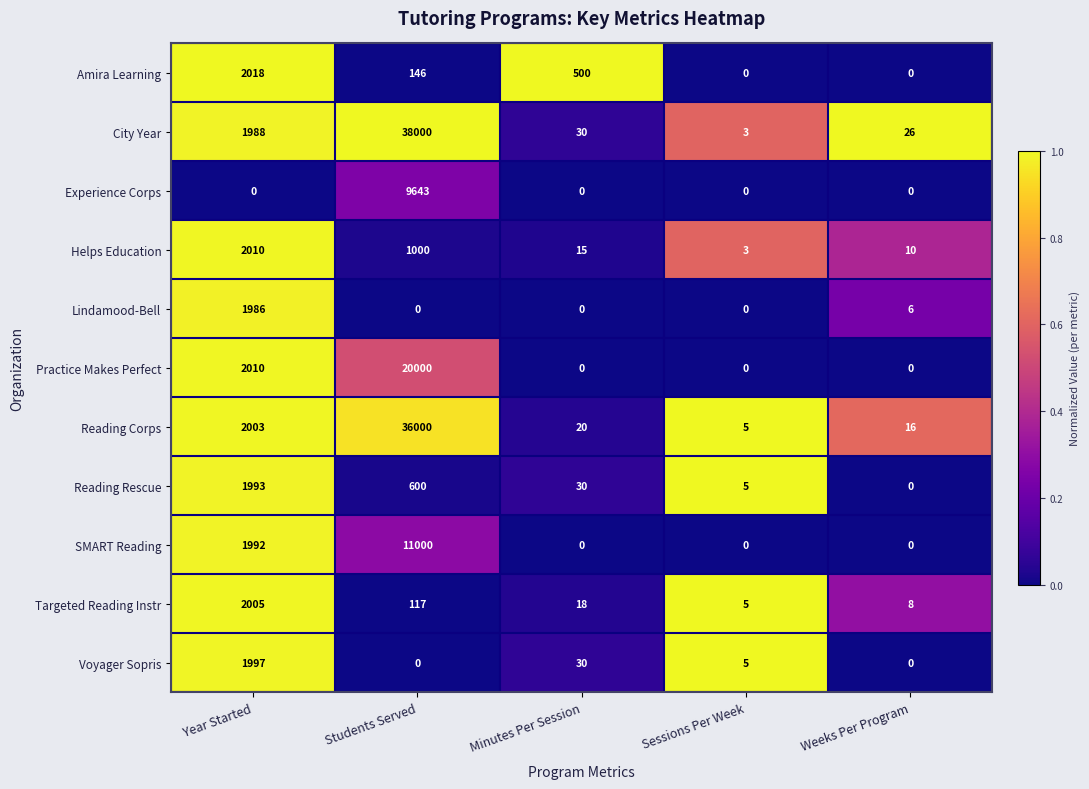

The Reading Rescue series shows 8 at Sessions Per Week. True or false?

False